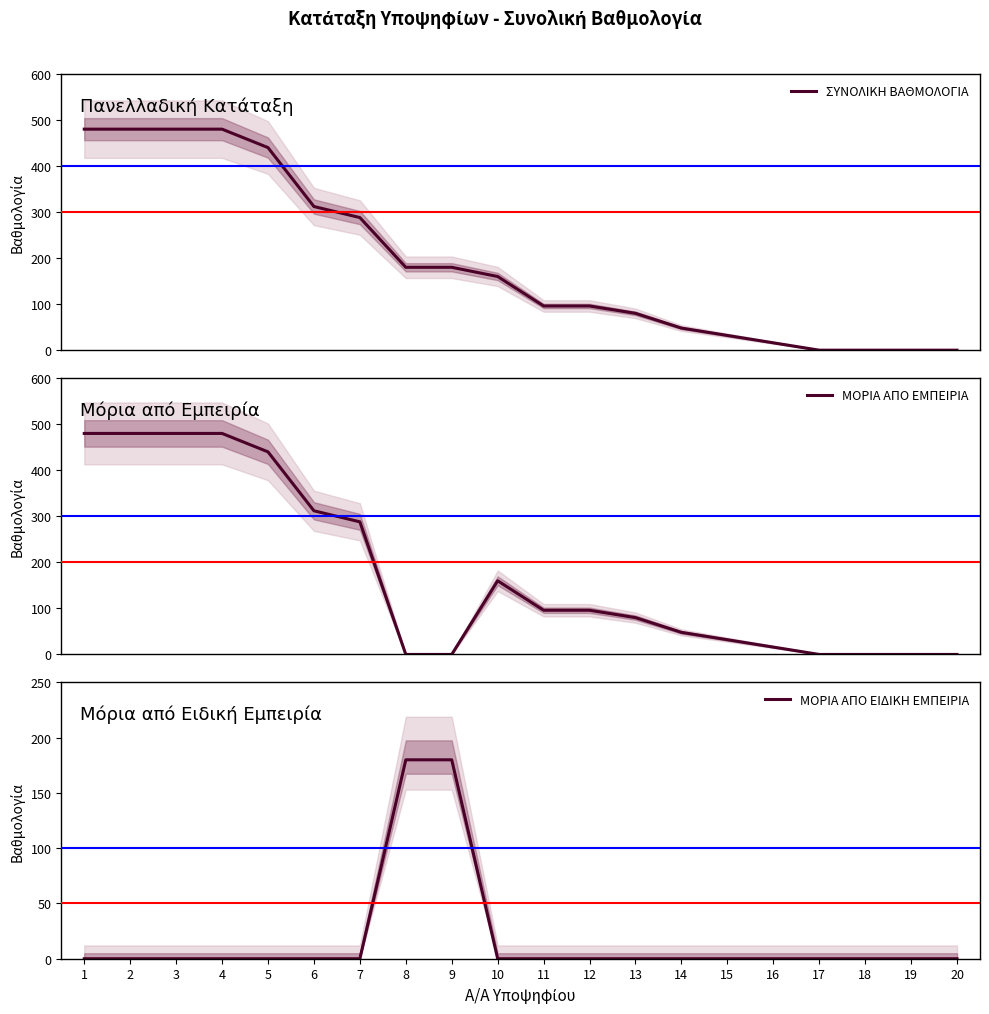

Reading left to right, what are all the values shown in this chart?

ΣΥΝΟΛΙΚΗ ΒΑΘΜΟΛΟΓΙΑ: 480	480	480	480	440	312	288	180	180	160	96	96	80	48	32	16	0	0	0	0
ΜΟΡΙΑ ΑΠΟ ΕΜΠΕΙΡΙΑ: 480	480	480	480	440	312	288	0	0	160	96	96	80	48	32	16	0	0	0	0
ΜΟΡΙΑ ΑΠΟ ΕΙΔΙΚΗ ΕΜΠΕΙΡΙΑ: 0	0	0	0	0	0	0	180	180	0	0	0	0	0	0	0	0	0	0	0